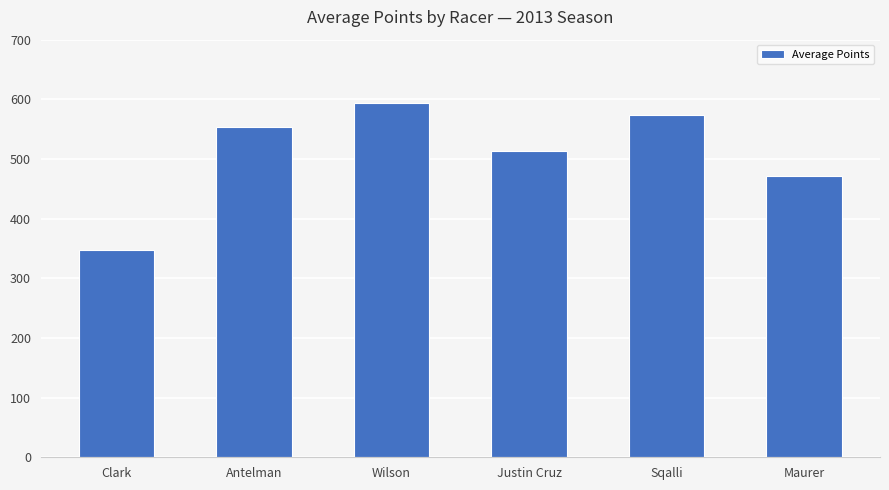

Is it true that the value at Maurer is 318.1?

False